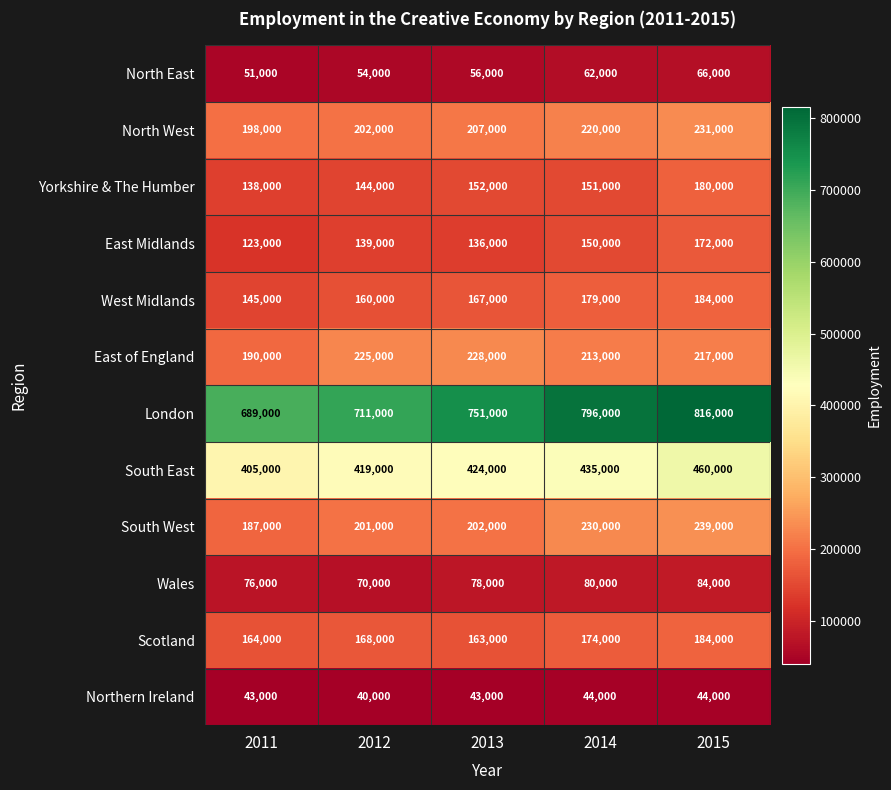

Which category has the highest value in the South East series?

2015